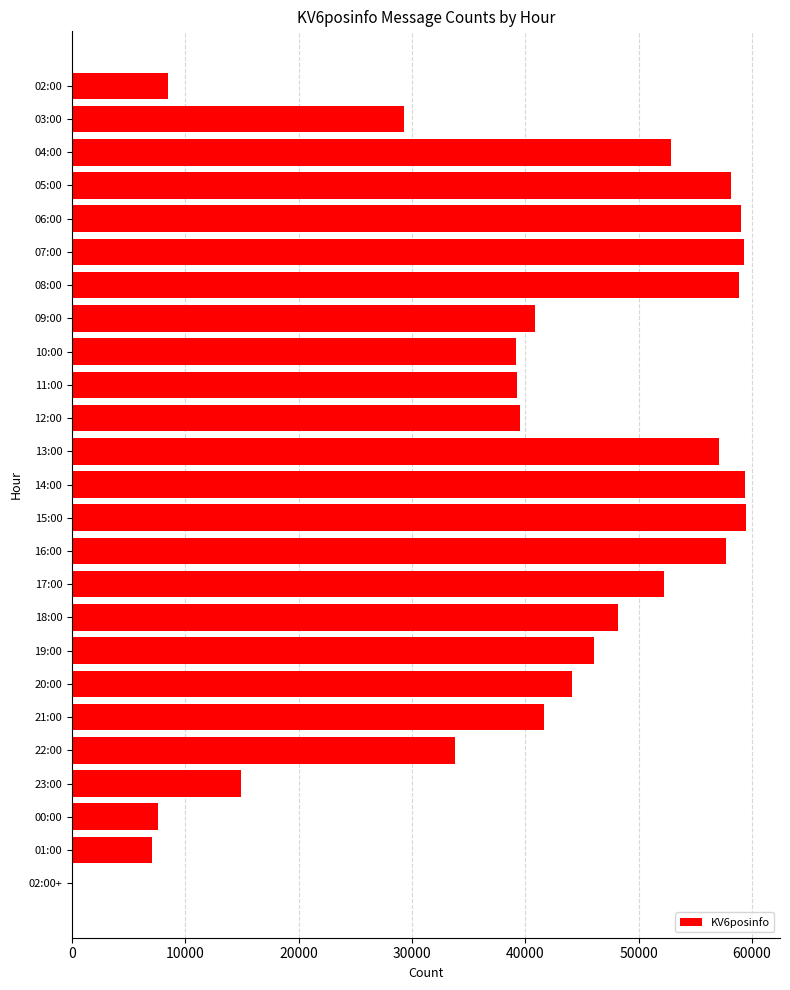

Count the number of data series in this chart.

1